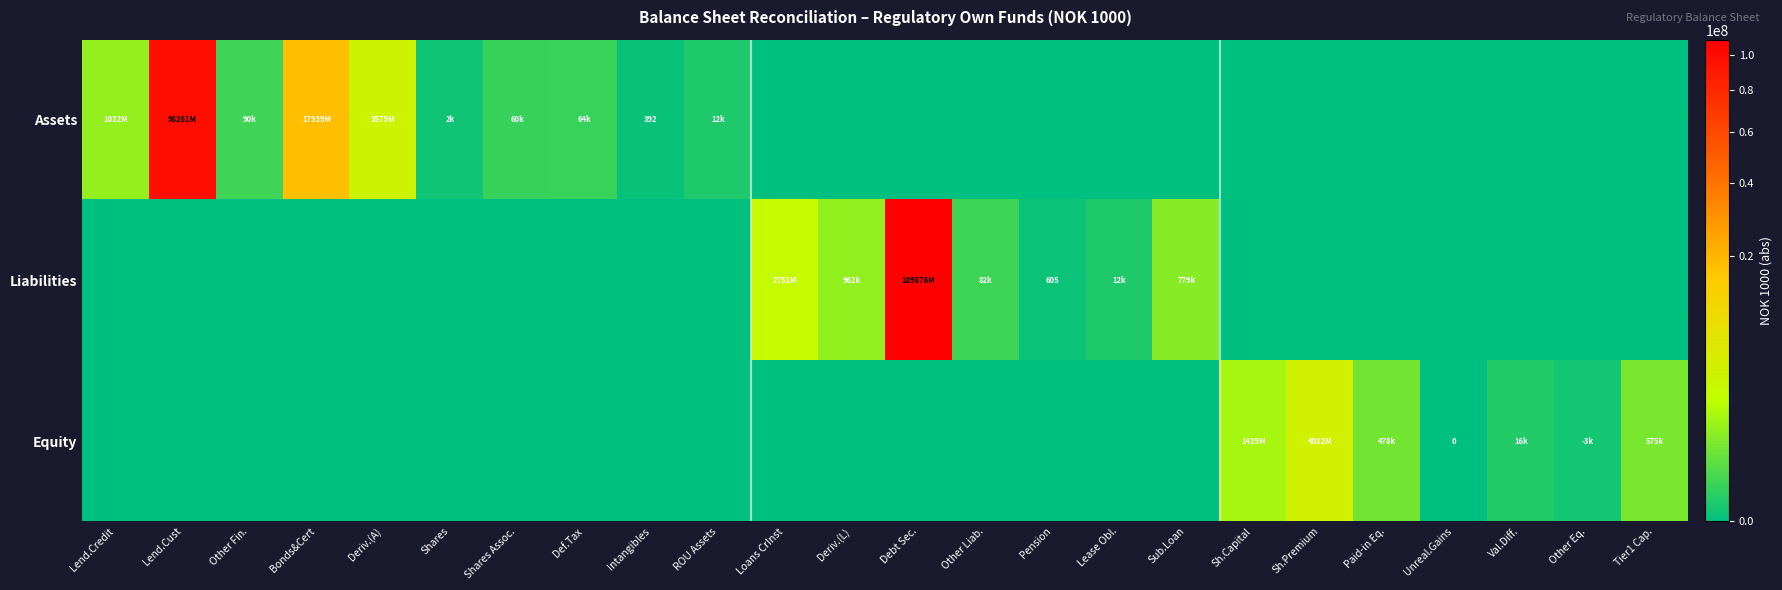

At which label does Equity reach its peak?

Sh.Premium